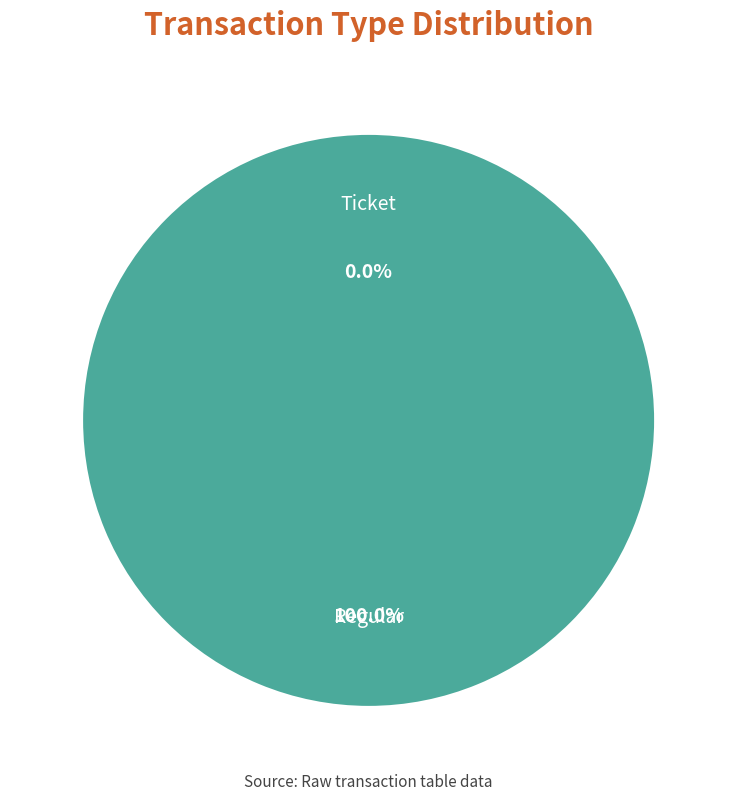

To the nearest percent, what is the combined percentage of Ticket and Regular?

100%